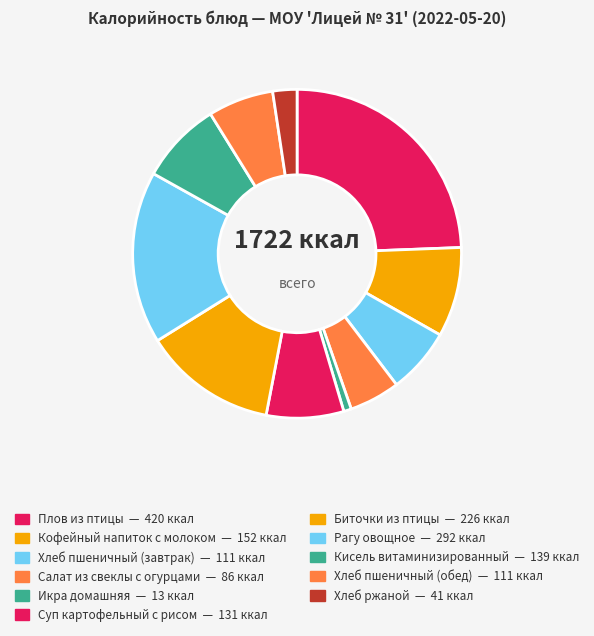

What percentage do Икра домашняя and Хлеб пшеничный (обед) together represent?

7.2%